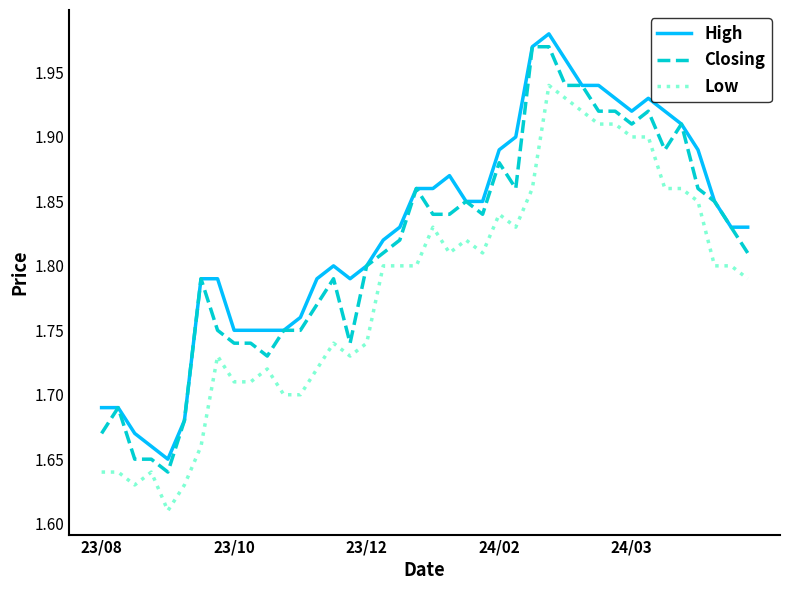

True or false: Low and Closing intersect in this chart.

False